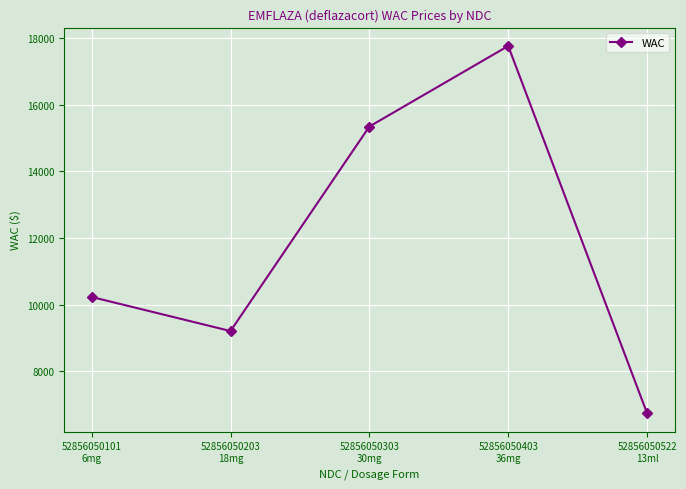

The value at 52856050403
36mg is 17768.4. True or false?

True